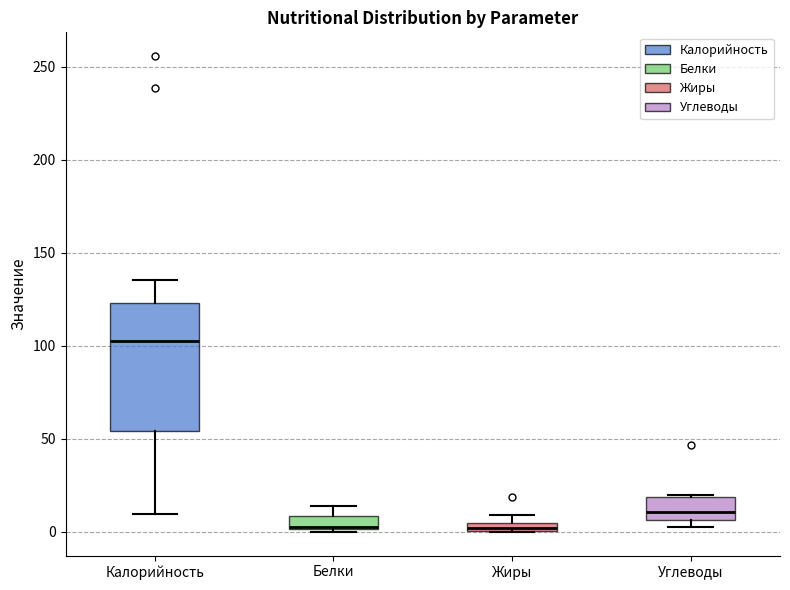

Which box is the tallest, from its lower edge to its upper edge?

Калорийность